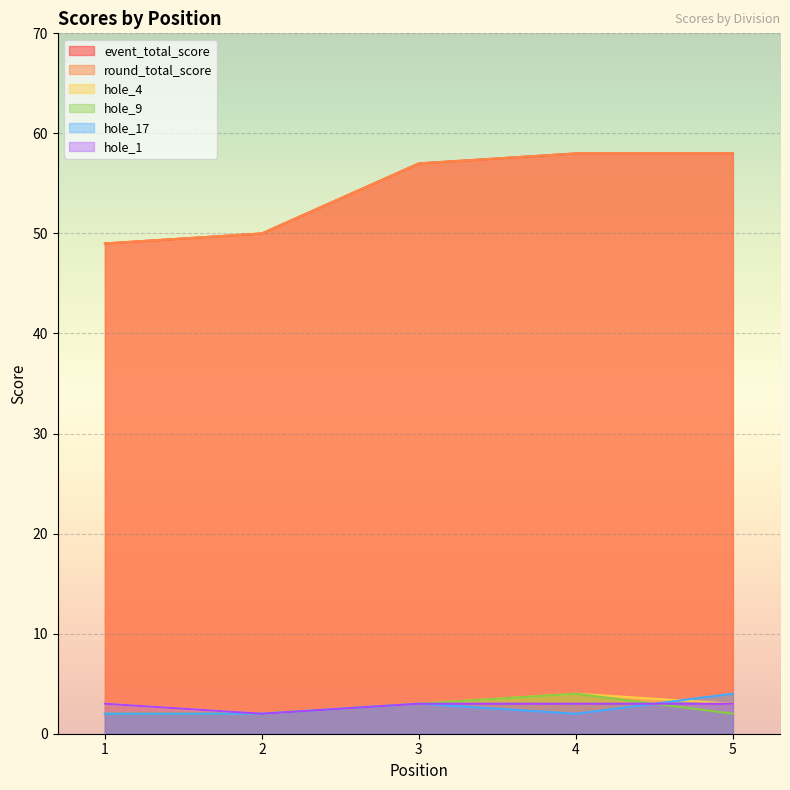

Reading left to right, what are all the values shown in this chart?

event_total_score: 1=49	2=50	3=57	4=58	5=58
round_total_score: 1=49	2=50	3=57	4=58	5=58
hole_4: 1=3	2=2	3=3	4=4	5=3
hole_9: 1=2	2=2	3=3	4=4	5=2
hole_17: 1=2	2=2	3=3	4=2	5=4
hole_1: 1=3	2=2	3=3	4=3	5=3